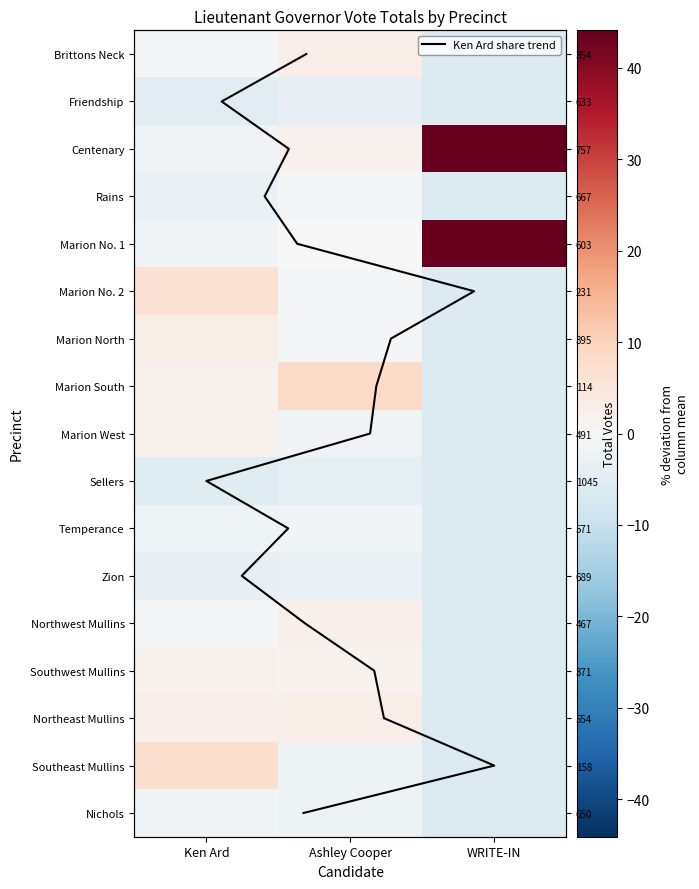

The Southwest Mullins series shows -3.6 at Ken Ard. True or false?

False